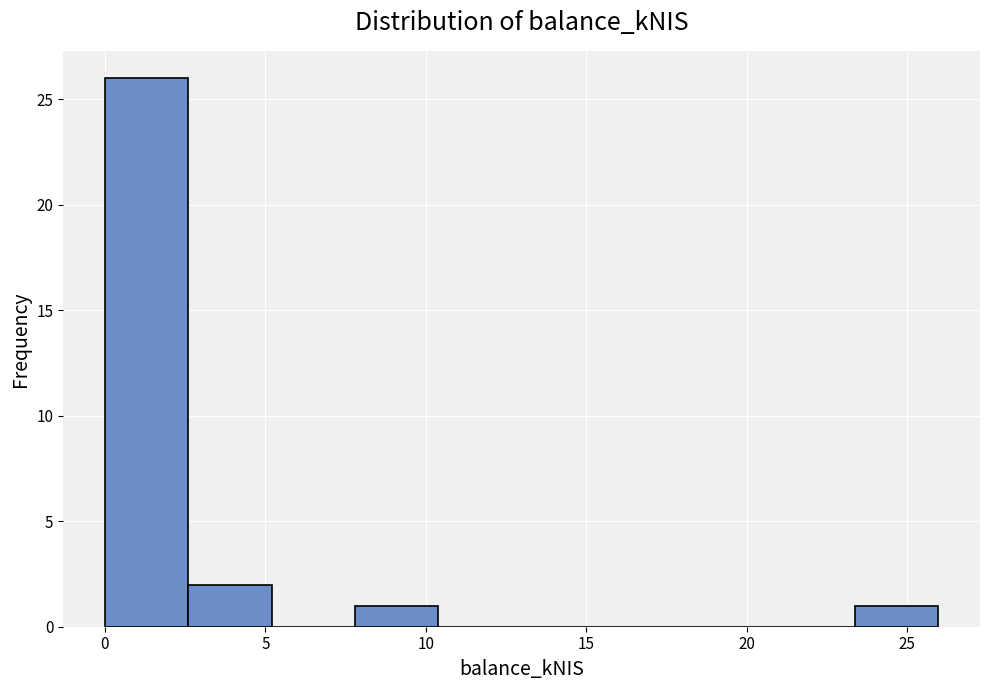

How tall is the bar that spans 2.5 to 5.0 on the x-axis? Neither the bar edges nor the heights are printed on the chart, so give them approximately, as read against the axes.

2